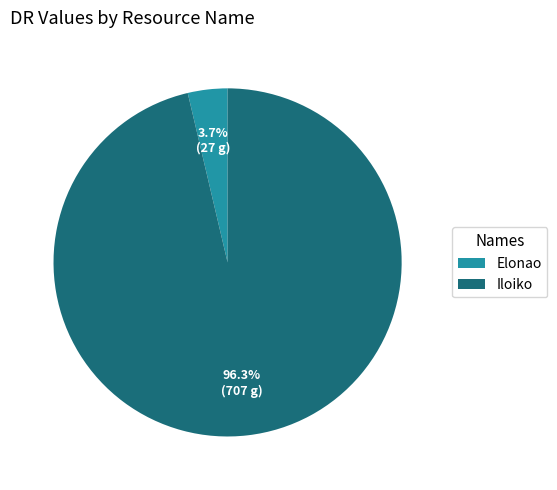

Does any single category account for the majority?

Yes